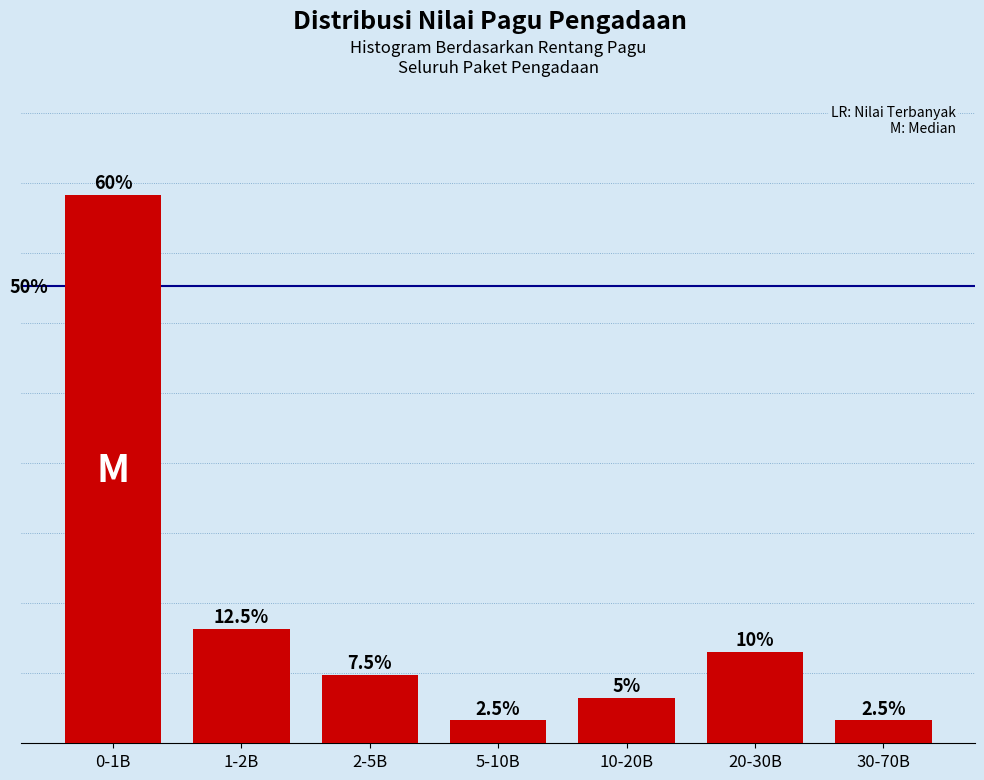

Which label corresponds to the largest value in the chart?

0-1B